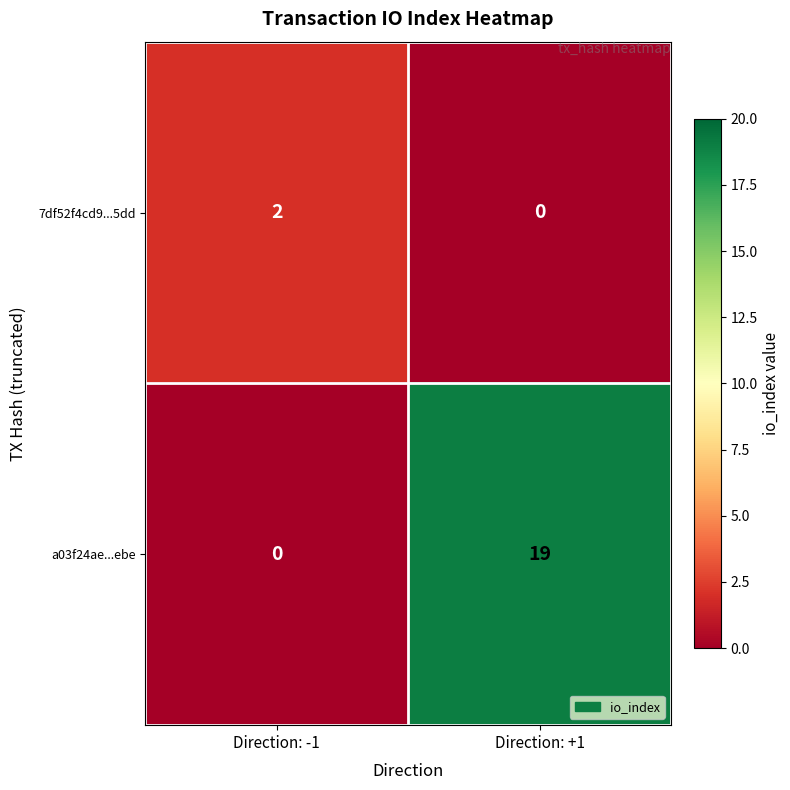

What is the spread (max minus min) of values at Direction: -1?

2